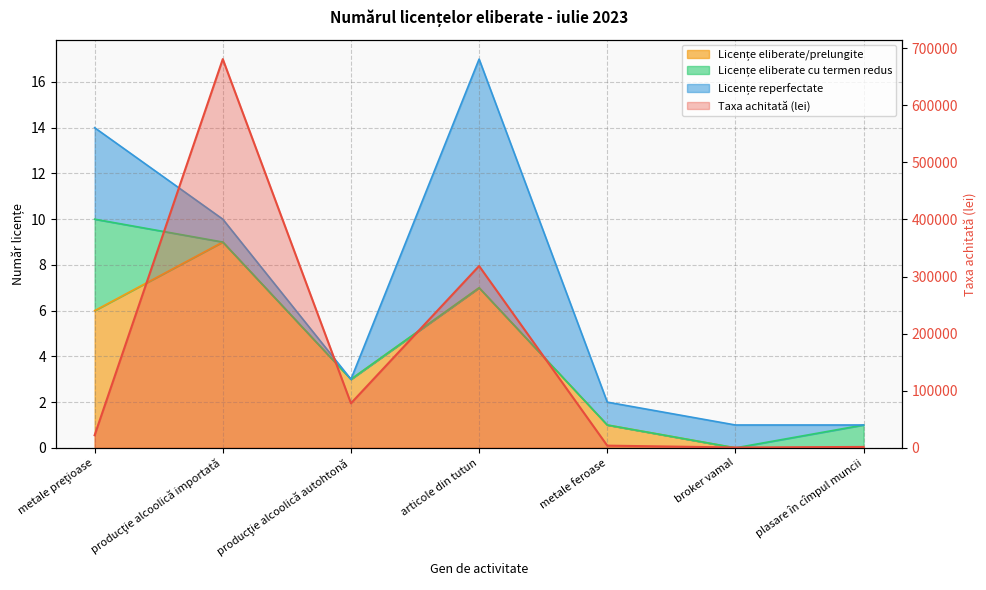

What is the label of the 3rd point from the right?

metale feroase